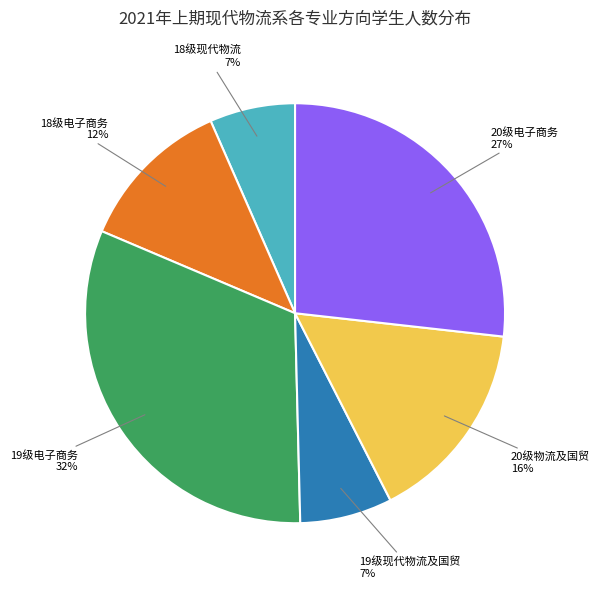

To the nearest percent, what portion does 18级电子商务 represent?

12%